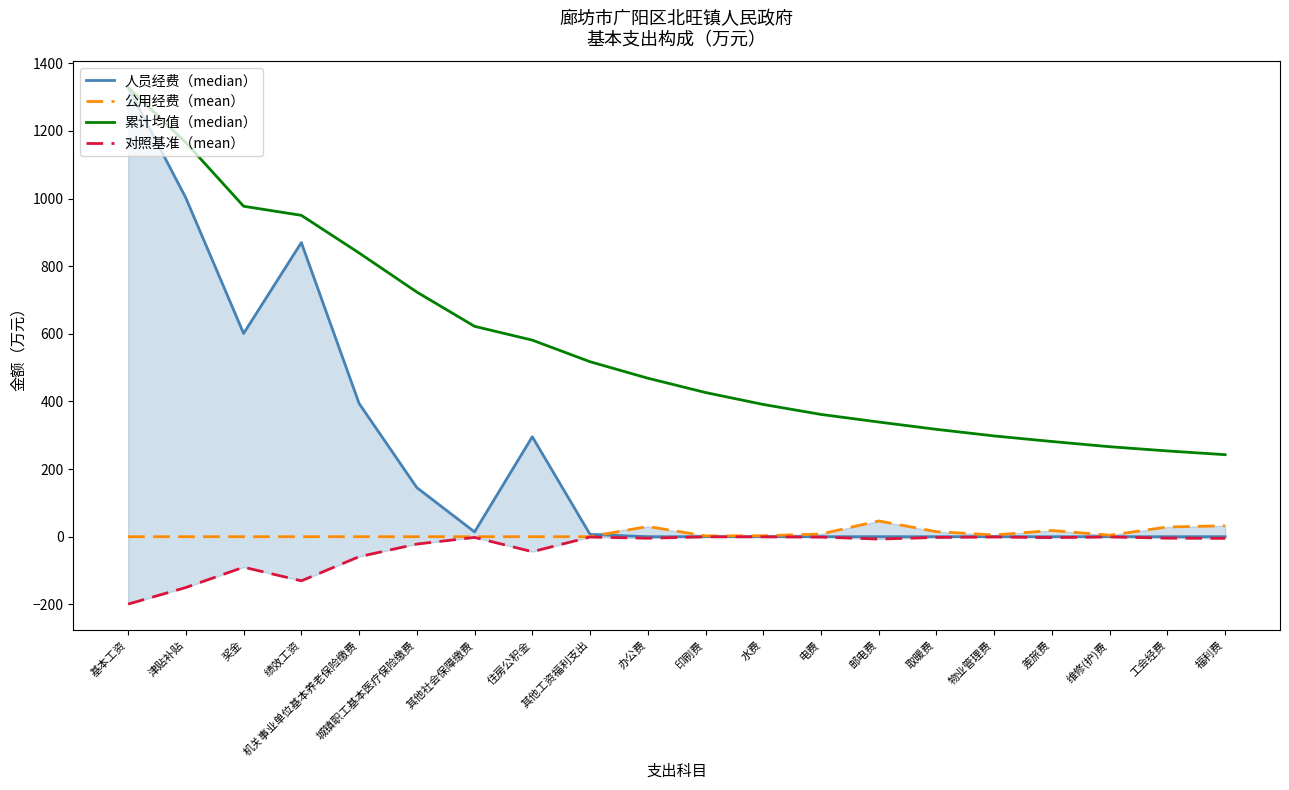

The value of 累计均值（median） at 办公费 is 468.8. True or false?

True